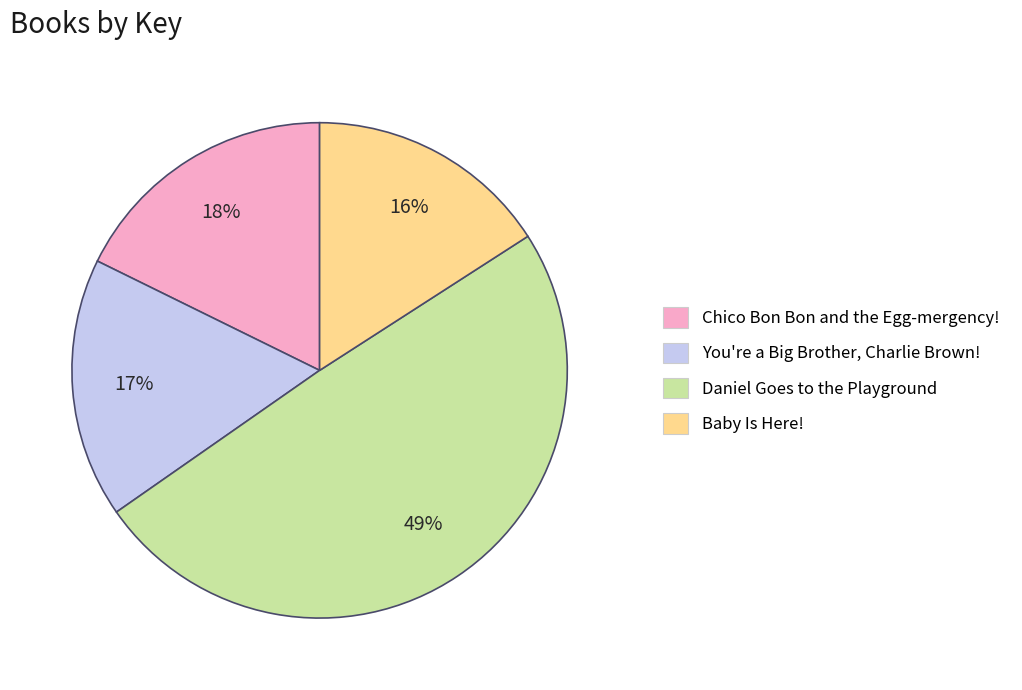

Between Chico Bon Bon and the Egg-mergency! and You're a Big Brother, Charlie Brown!, which is larger?

Chico Bon Bon and the Egg-mergency!